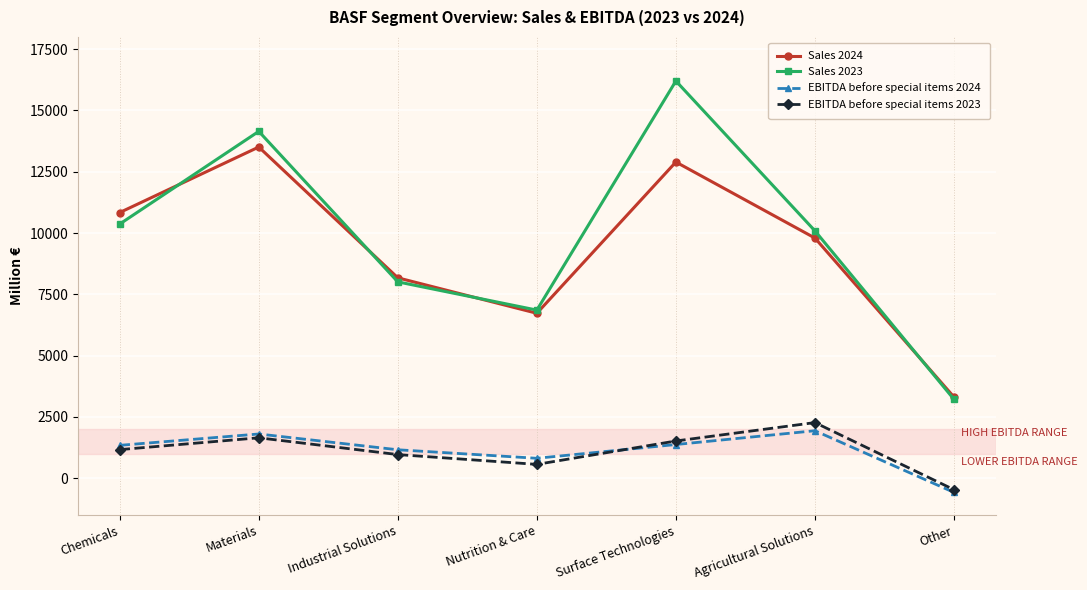

What is the difference between the Sales 2024 values at Materials and Surface Technologies?

612